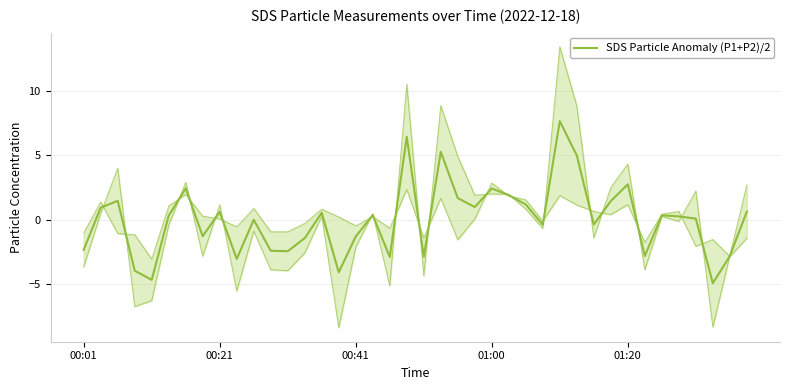

What is the value of the 37th point from the left?

0.1